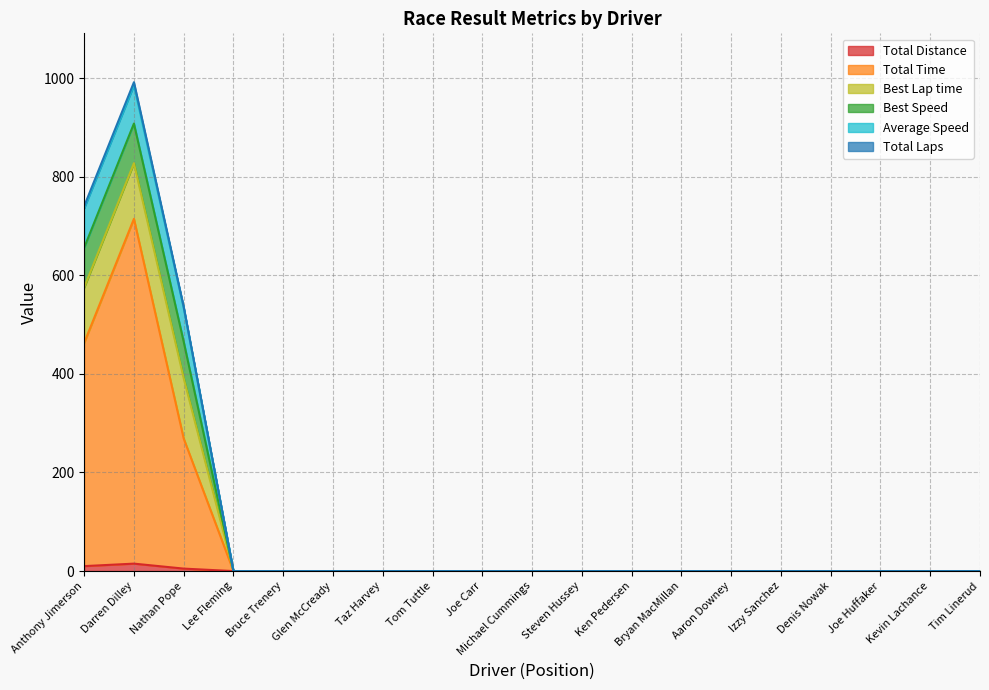

True or false: Total Laps has more than 0 points higher than both neighbors.

True